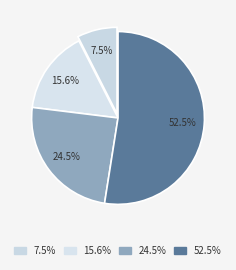

How many slices are in this pie chart?

4